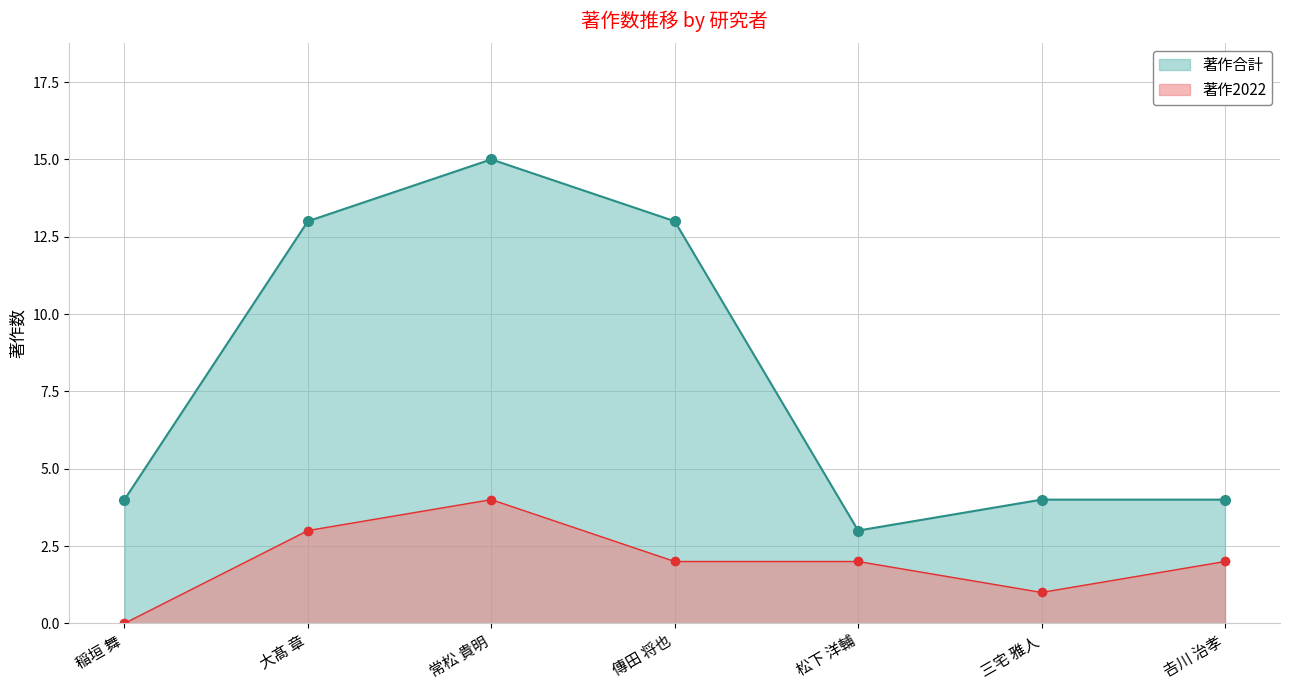

True or false: 著作2022 and 著作合計 intersect in this chart.

False